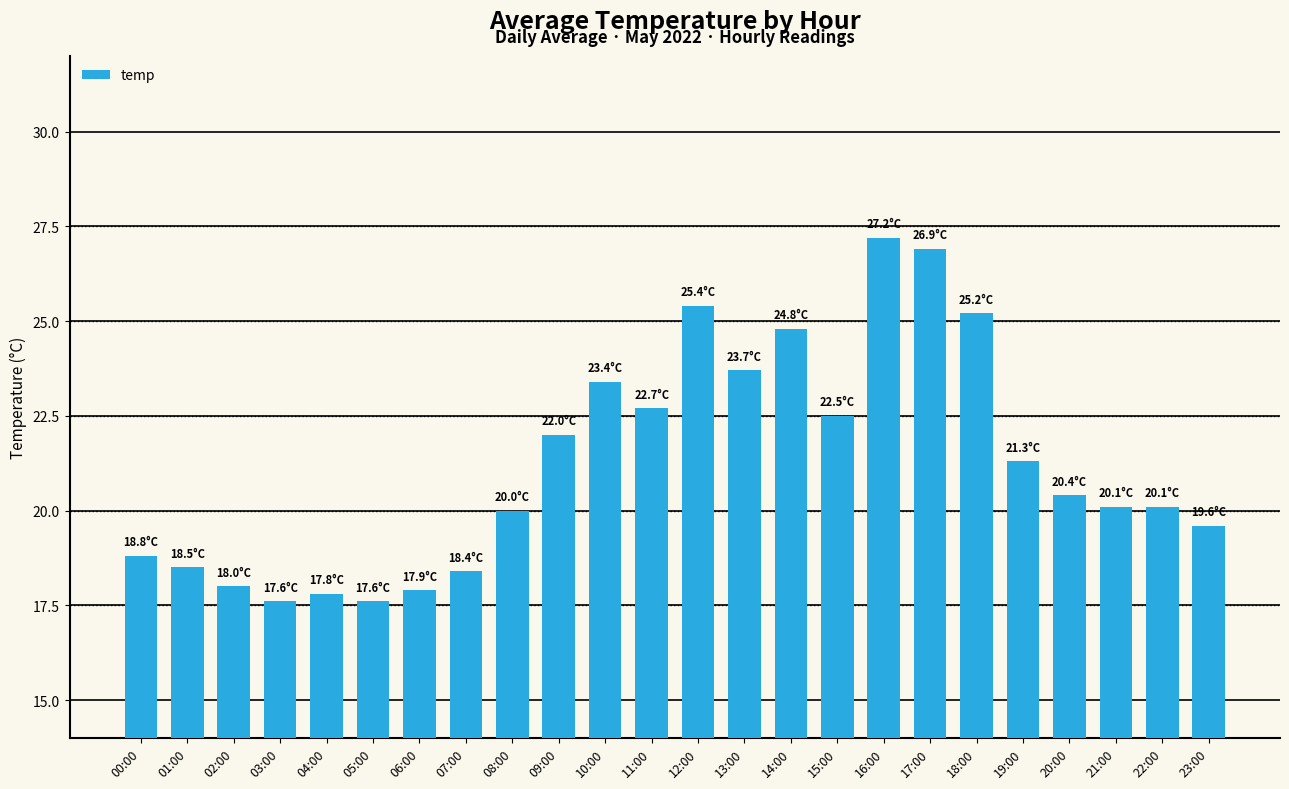

What is the sum of the values at 02:00 and 18:00?

43.2